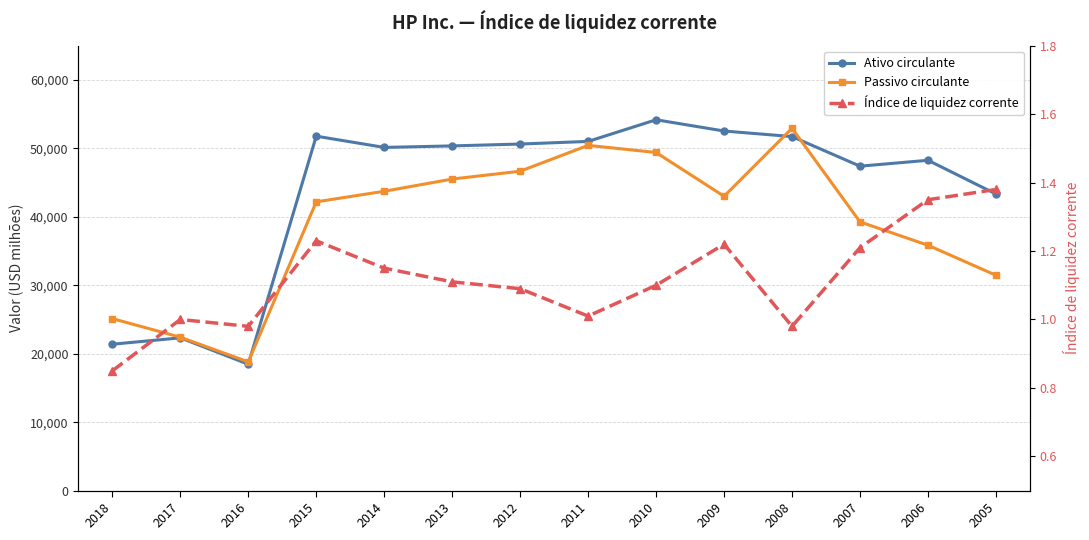

How many lines are shown in the chart?

3